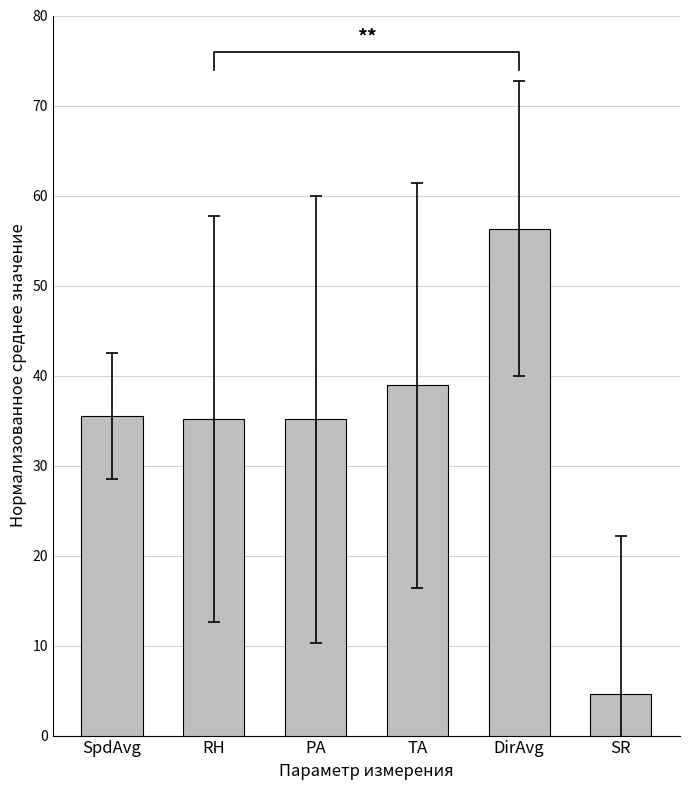

Which has a higher value, SR or RH?

RH